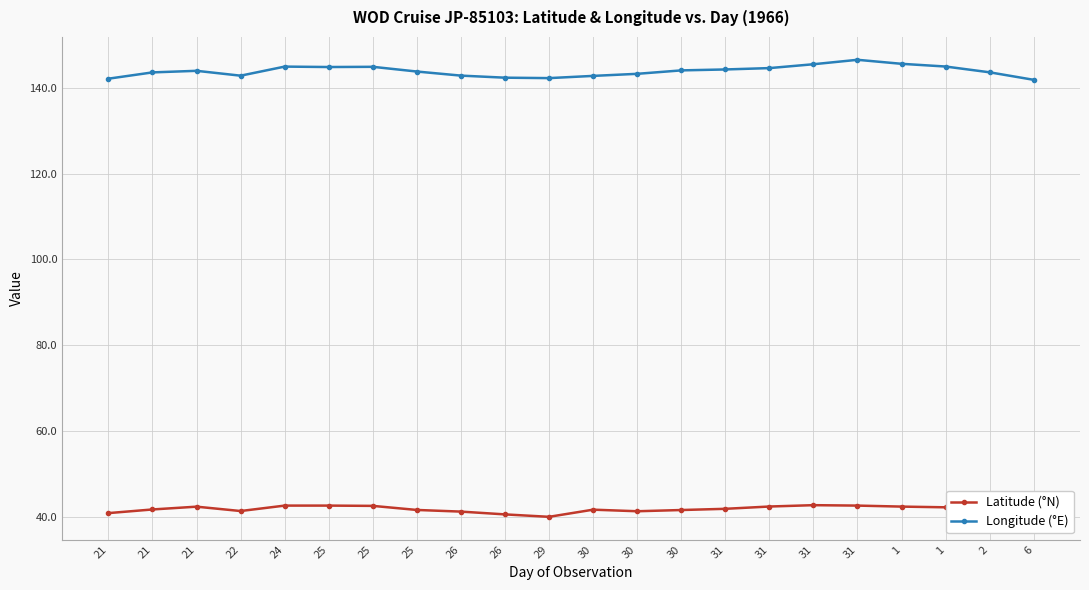

What is the difference between the second highest and second lowest values in the Longitude (°E) series?

3.5